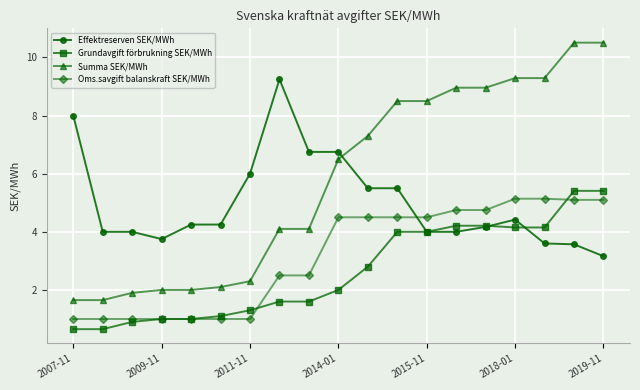

What is the maximum value for Oms.savgift balanskraft SEK/MWh?

5.1